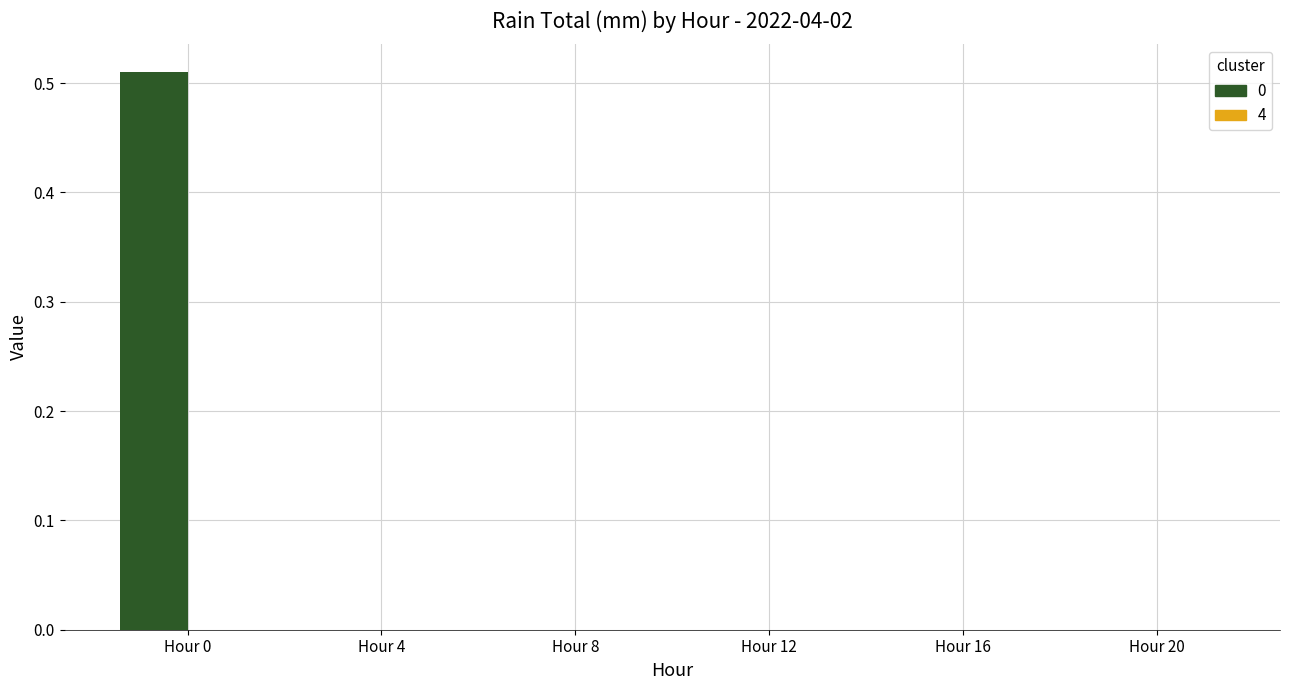

How many values are between 0 and 1?

6